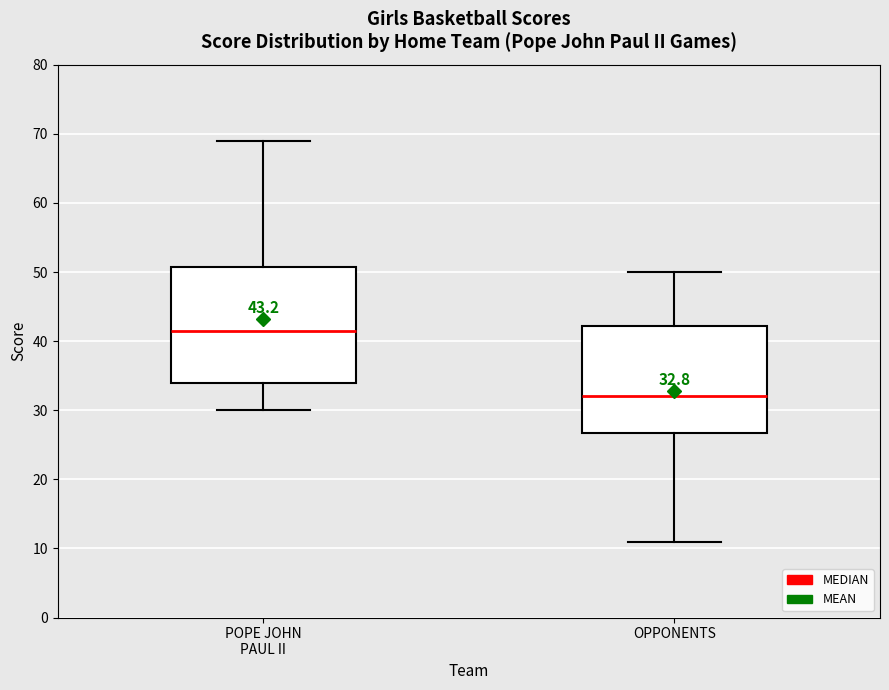

Which box has the highest median line?

POPE JOHN PAUL II